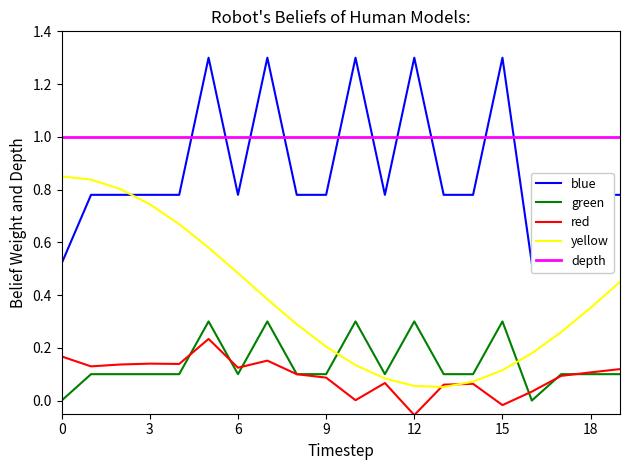

Which series has the largest total across all categories?

depth